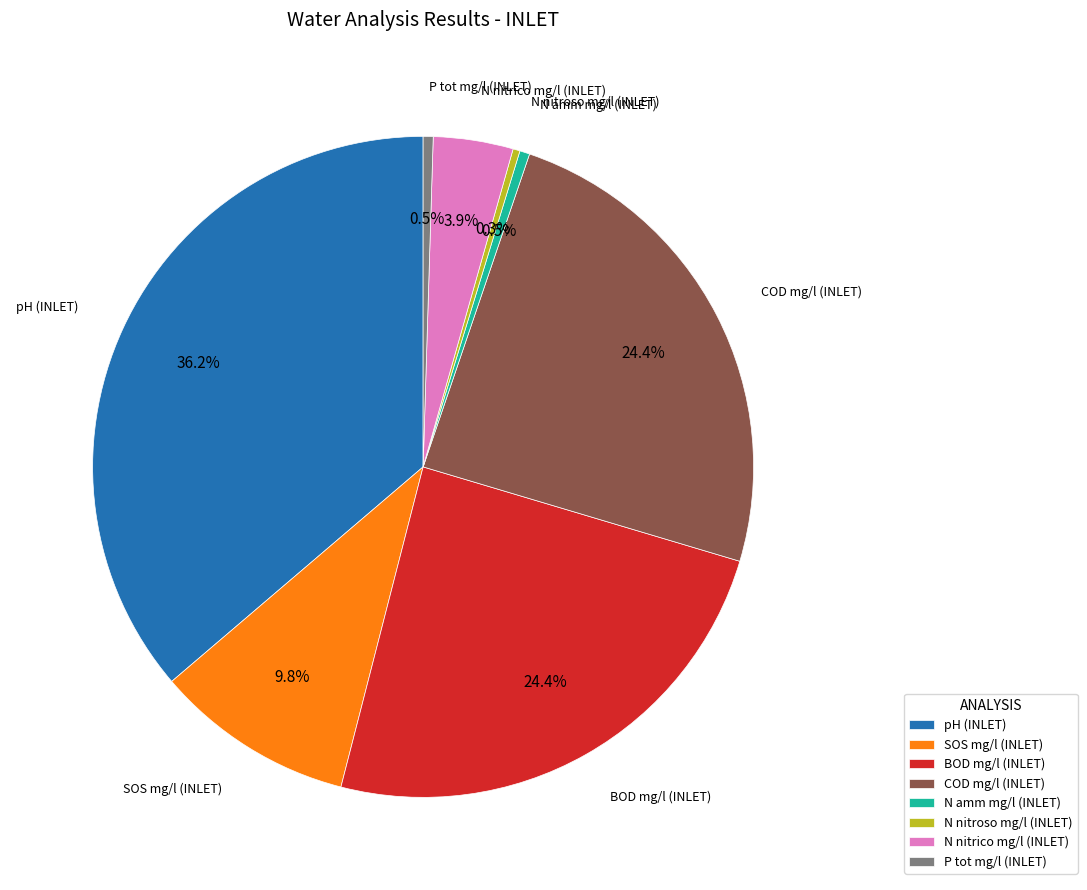

What is the total percentage of BOD mg/l (INLET) and N nitroso mg/l (INLET)?

24.7%